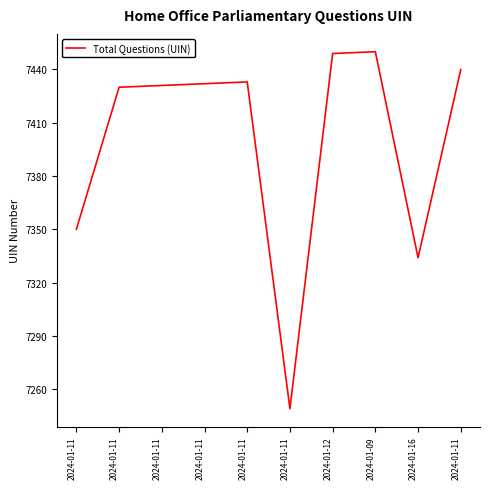

Is this an area chart (filled region under the line)?

No